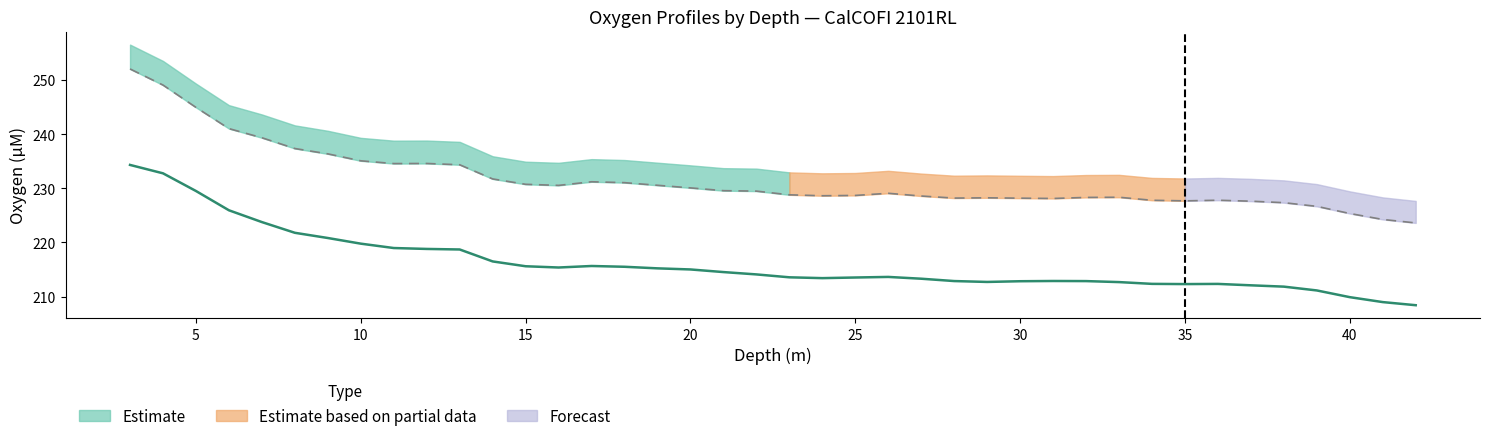

True or false: Ox1uM_CruiseCorr and OxAve_StaCorr (scaled) intersect in this chart.

False